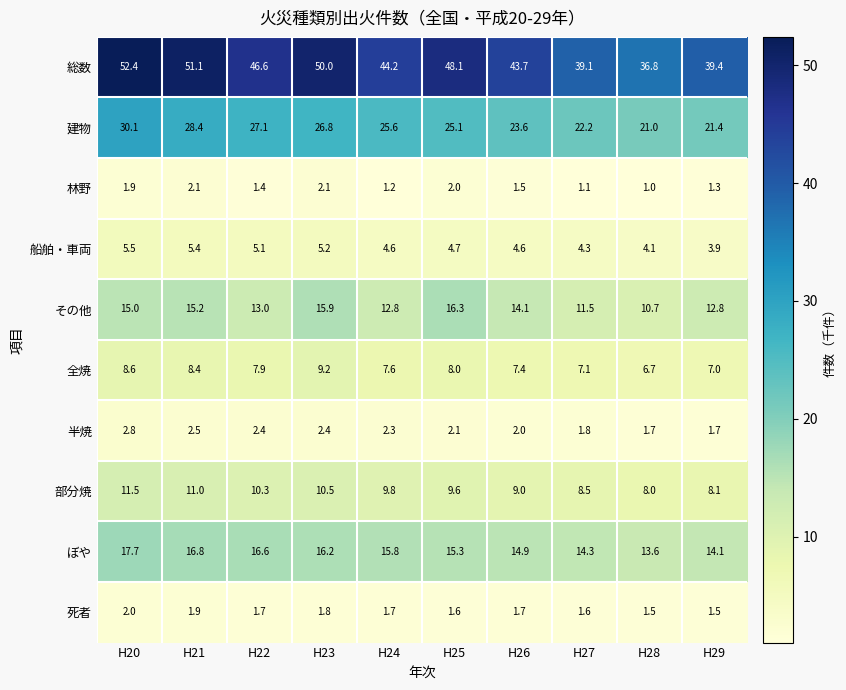

The value of その他 at H21 is 15.2. True or false?

True